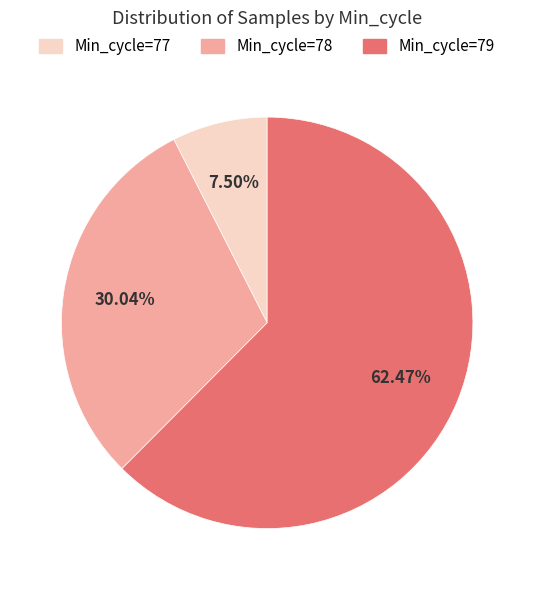

Do Min_cycle=78 and Min_cycle=77 together represent more than half of the pie?

No